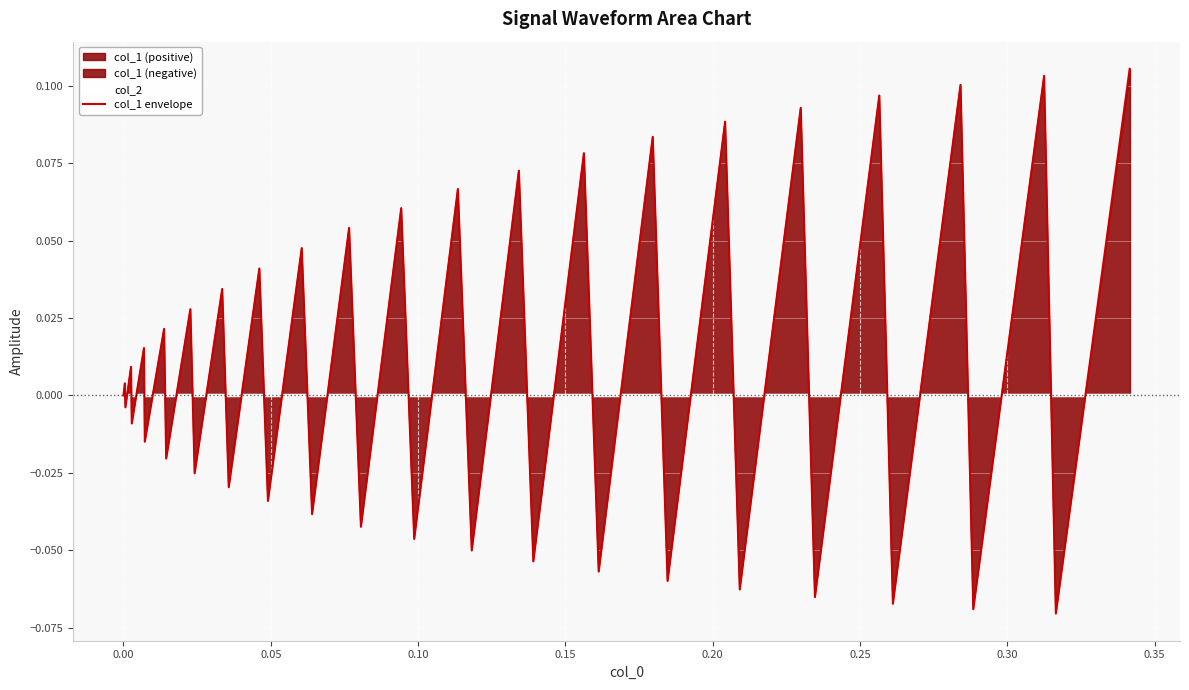

List the series in order of their peak value, lowest first.

col_2, col_1 envelope